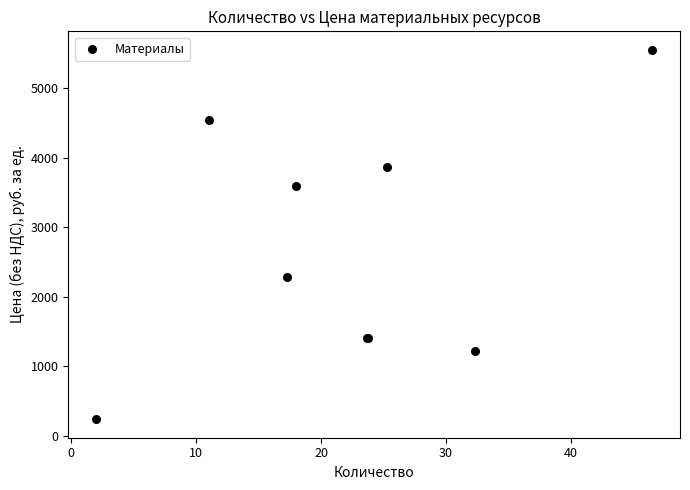

What Y value in the scatter plot is closest to 2896?

2279.8